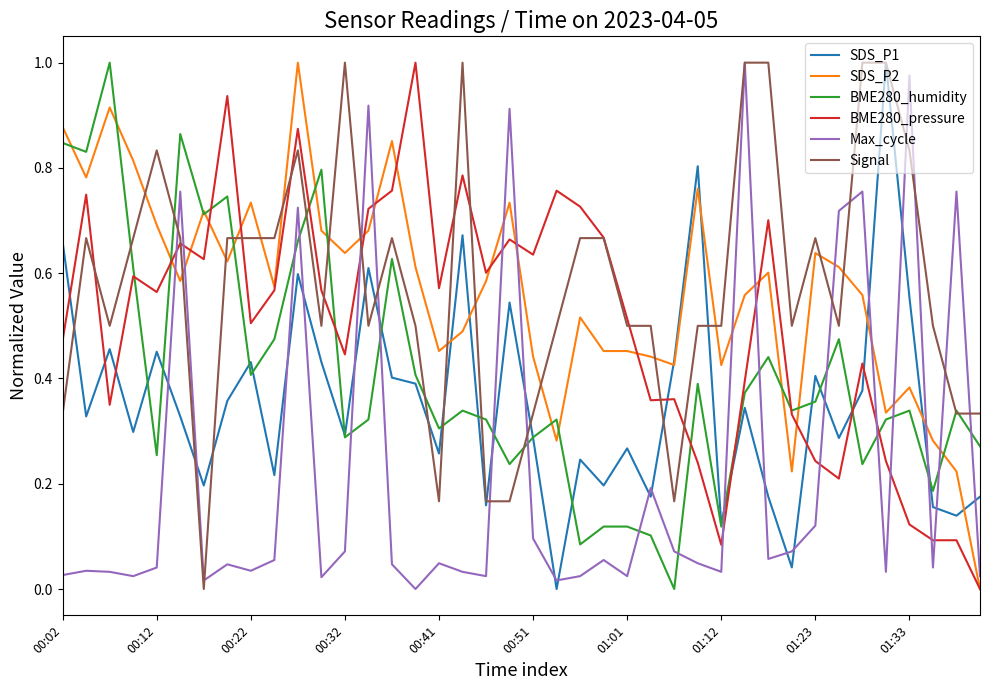

After their last crossing, which series has the higher values: BME280_pressure or SDS_P1?

SDS_P1